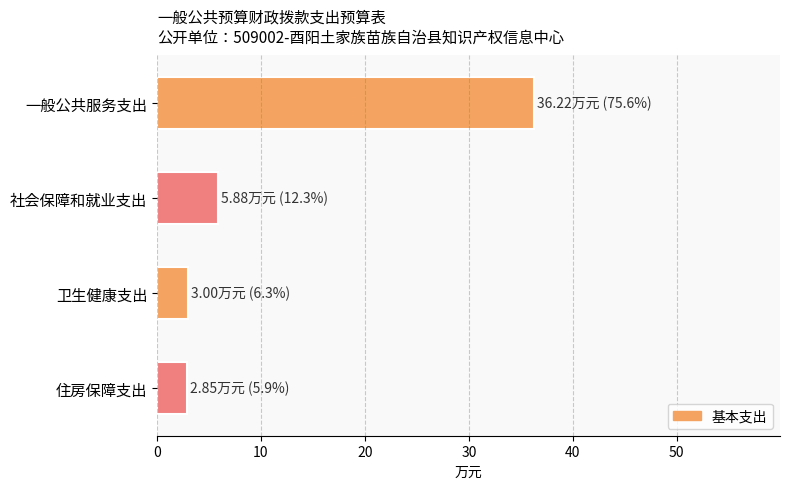

What is the difference between the maximum and minimum values?

33.4